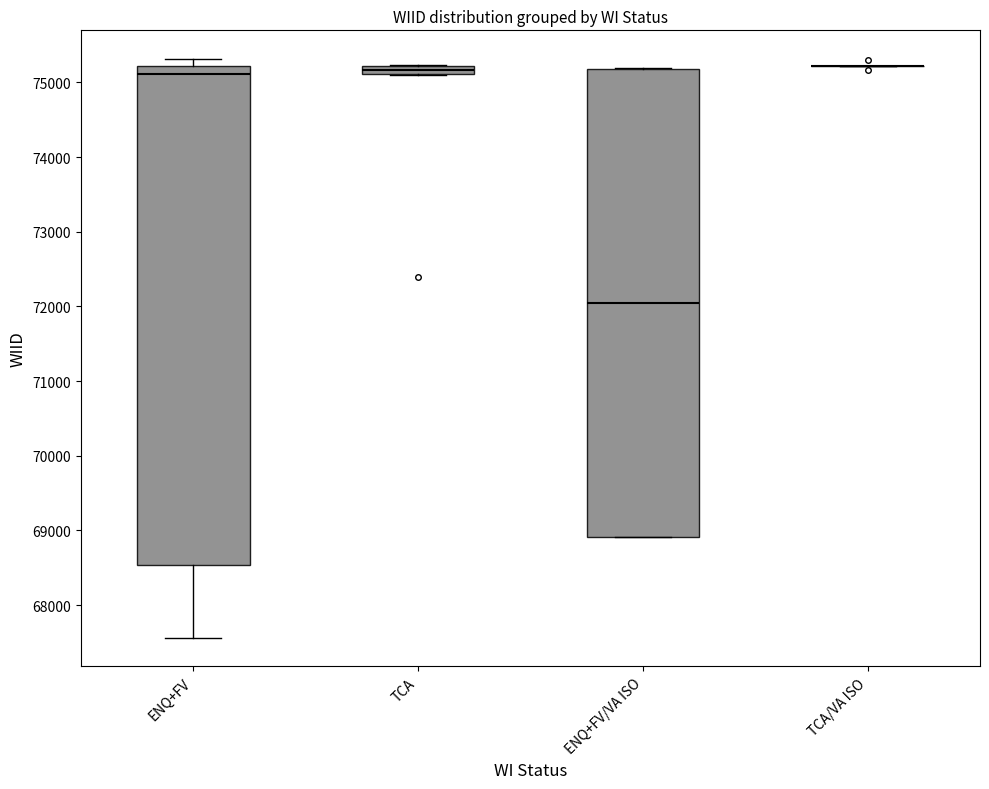

Where is the upper edge of the box for TCA on the y-axis? The values are not printed on the chart, so give them approximately, as read against the axis.

75200